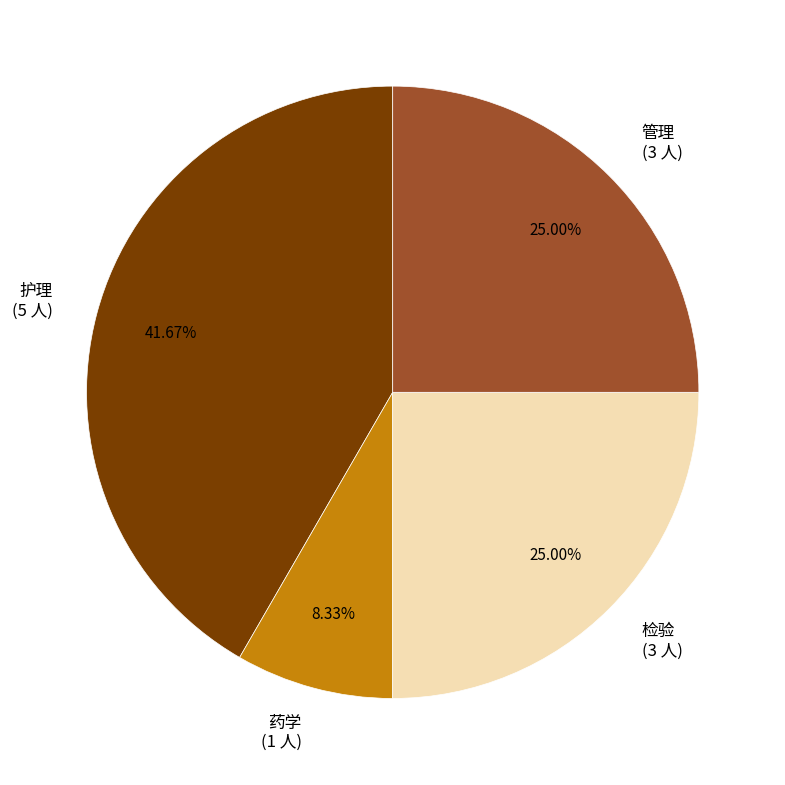

To the nearest percent, what portion does 管理 represent?

25%